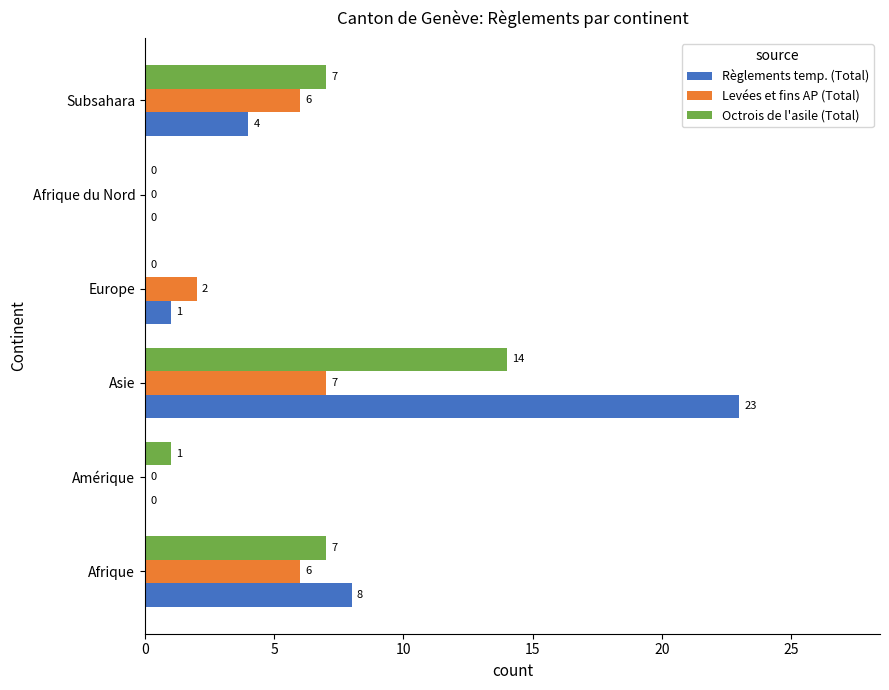

The value of Octrois de l'asile (Total) at Amérique is 1. True or false?

True